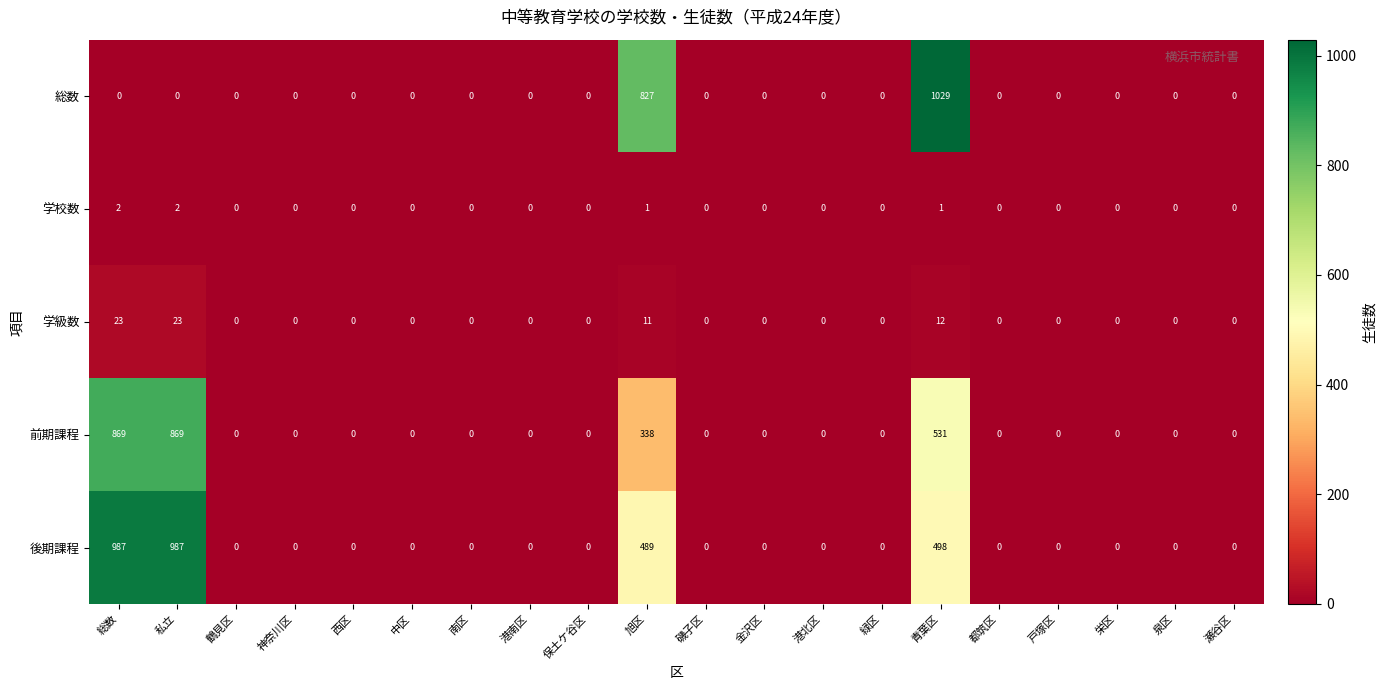

Count the number of categories in the chart.

20